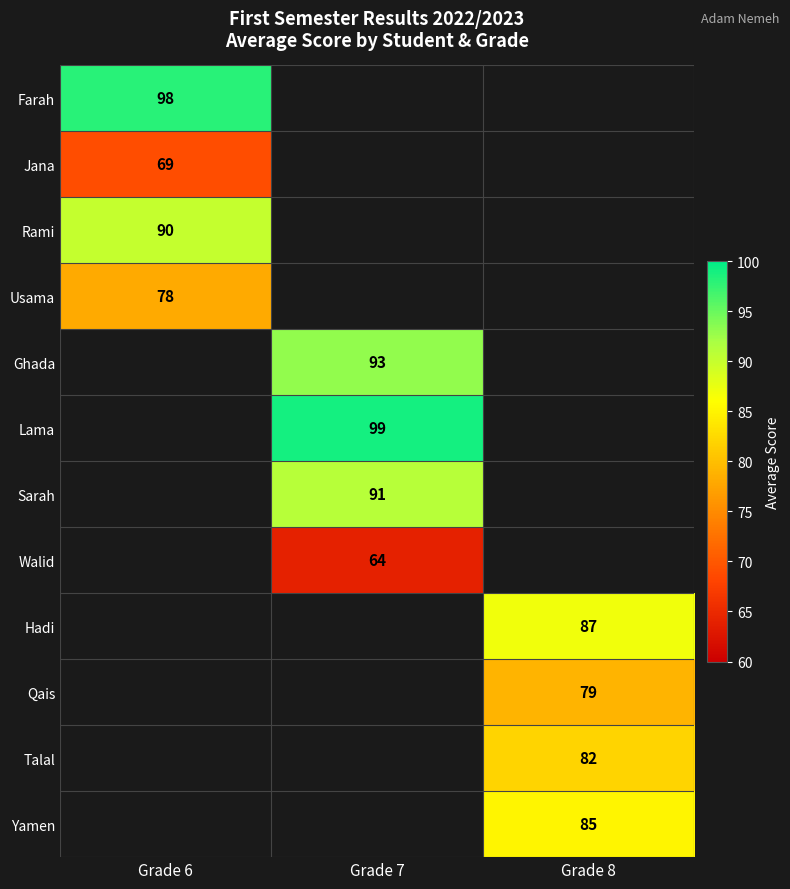

The Talal series shows 82 at Grade 8. True or false?

True